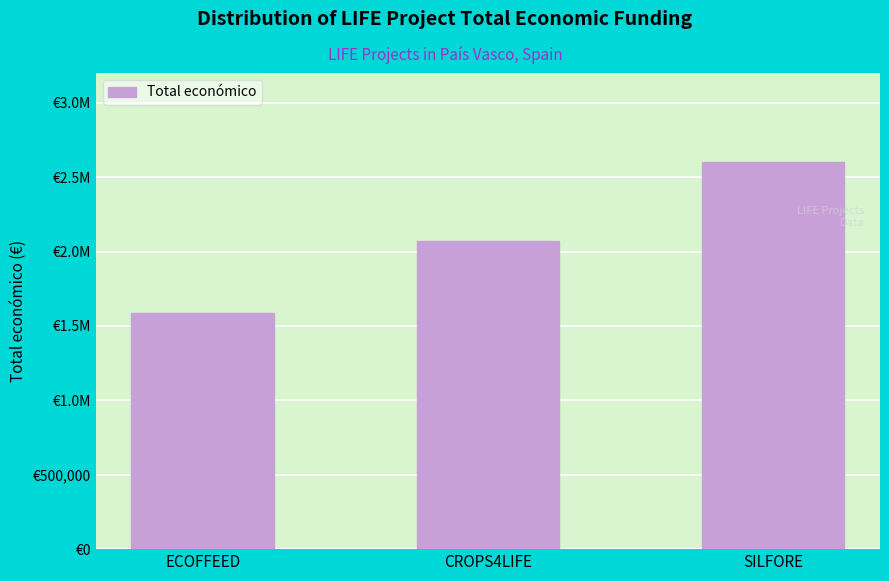

Does the chart contain any negative values?

No